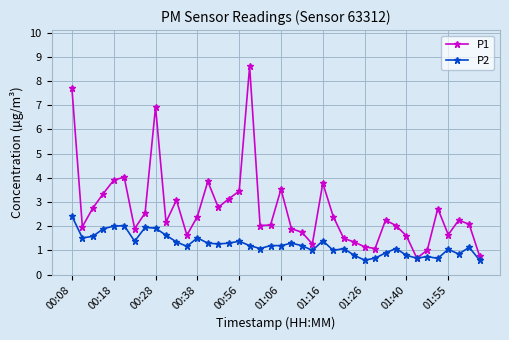

What is the minimum value for P1?

0.7